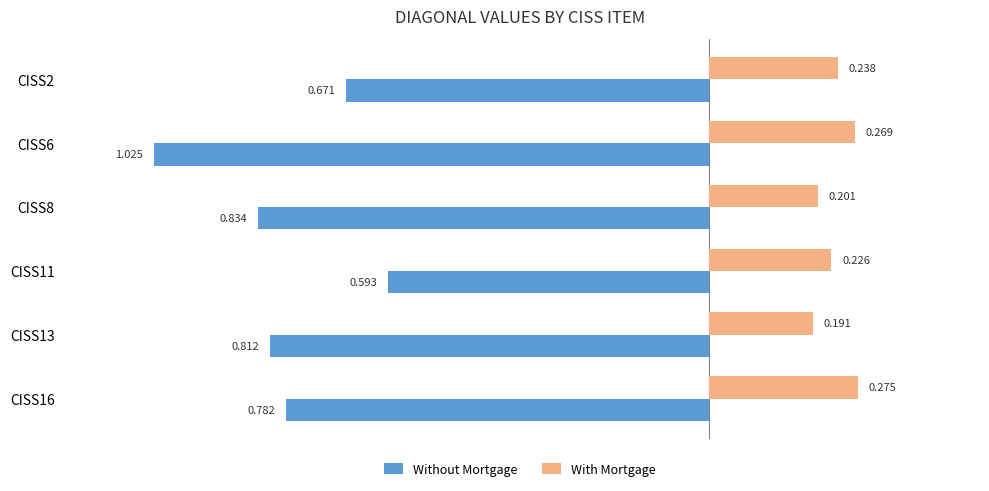

Is the value of With Mortgage at CISS13 greater than the value of Without Mortgage at CISS2?

Yes